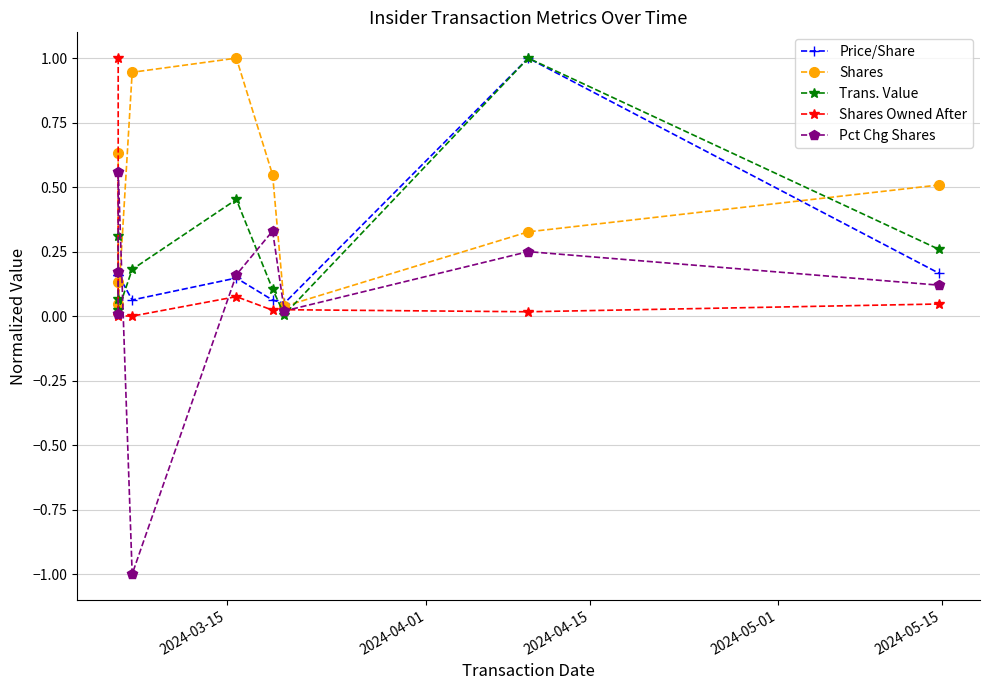

What is the highest value of the Trans. Value series?

1.0